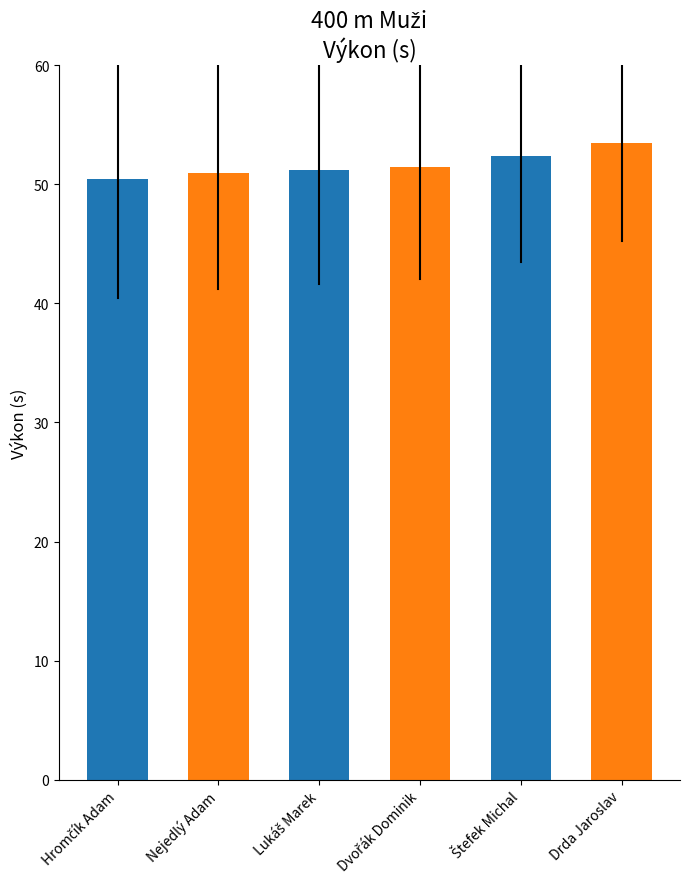

Reading left to right, extract all data points from this chart.

50.4	50.9	51.2	51.4	52.4	53.5